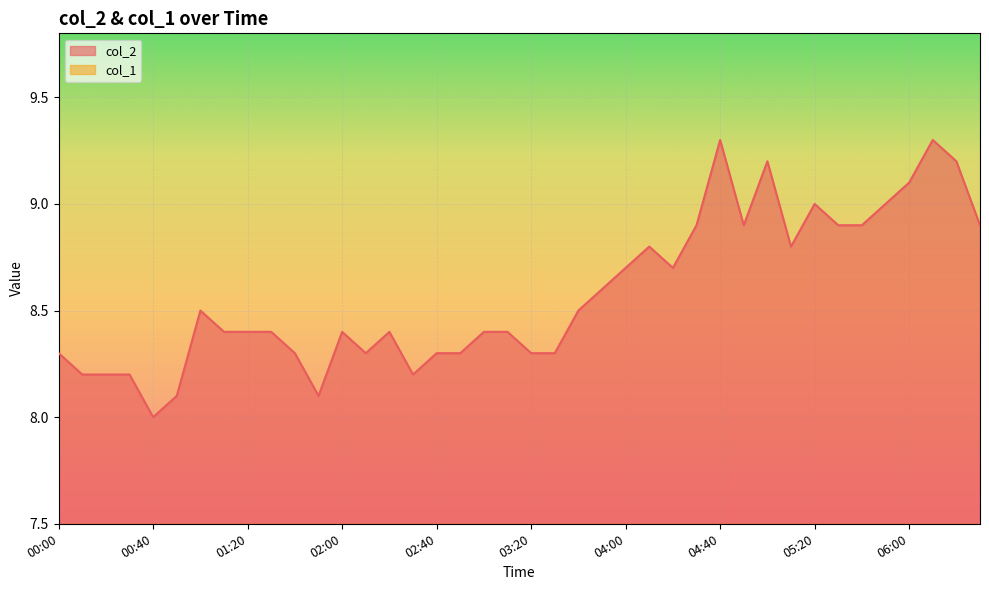

Which category has the highest value across all series?

04:40